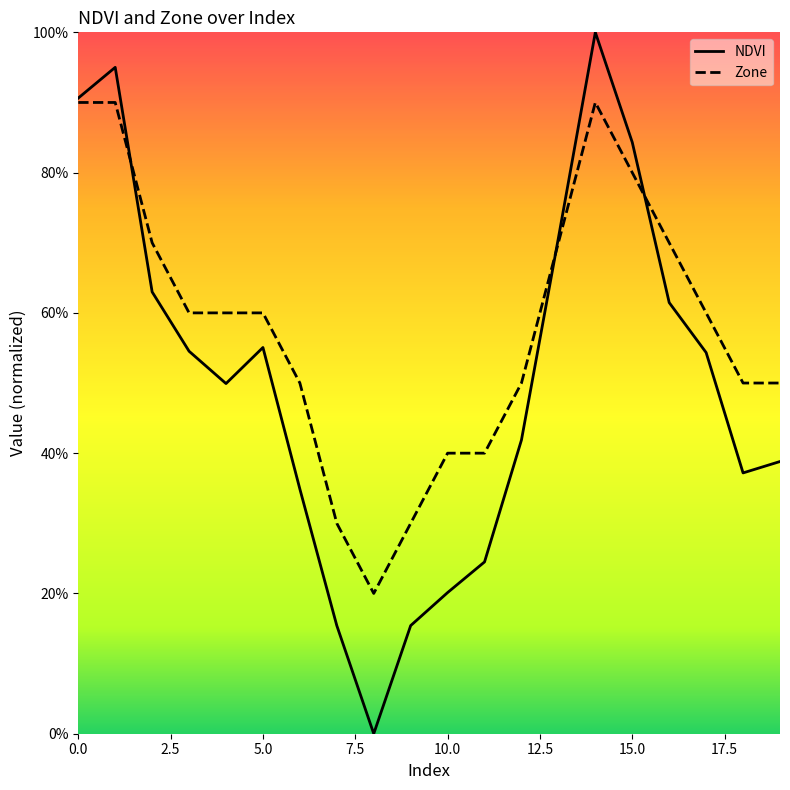

At which category does Zone reach its first local valley?

8